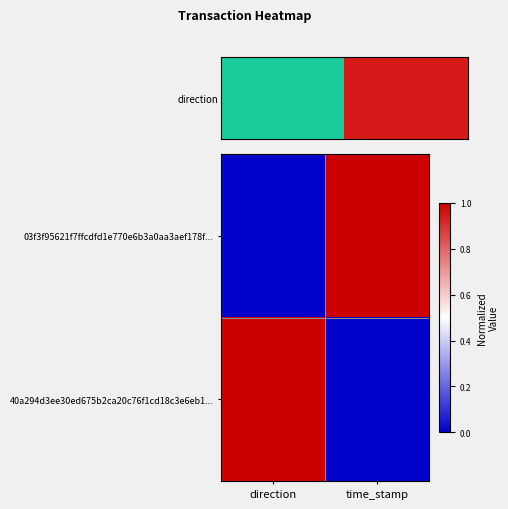

Count the number of categories in the chart.

2